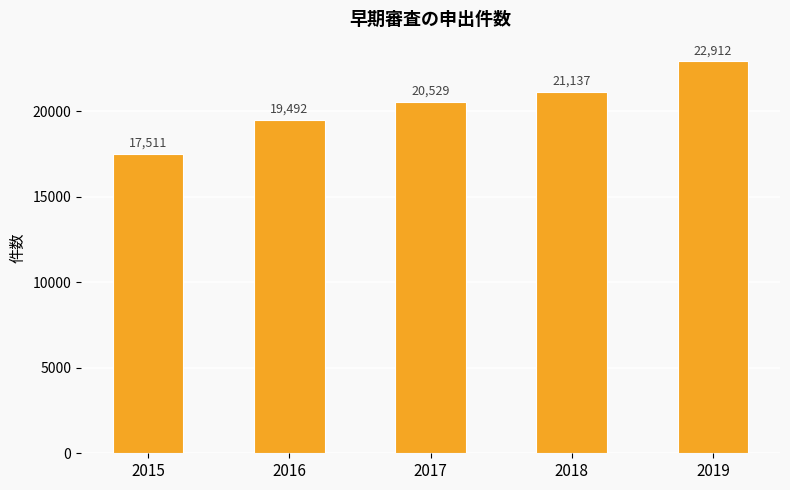

What is the ratio of the value at 2016 to the value at 2015?

1.1